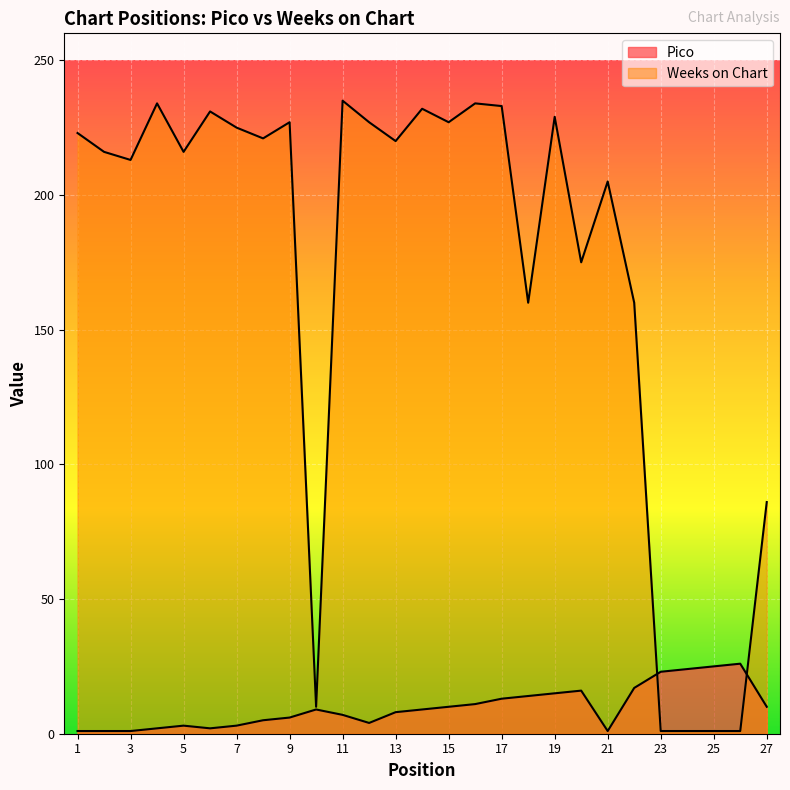

Is the value of Pico at 16 greater than the value of Weeks on Chart at 12?

No